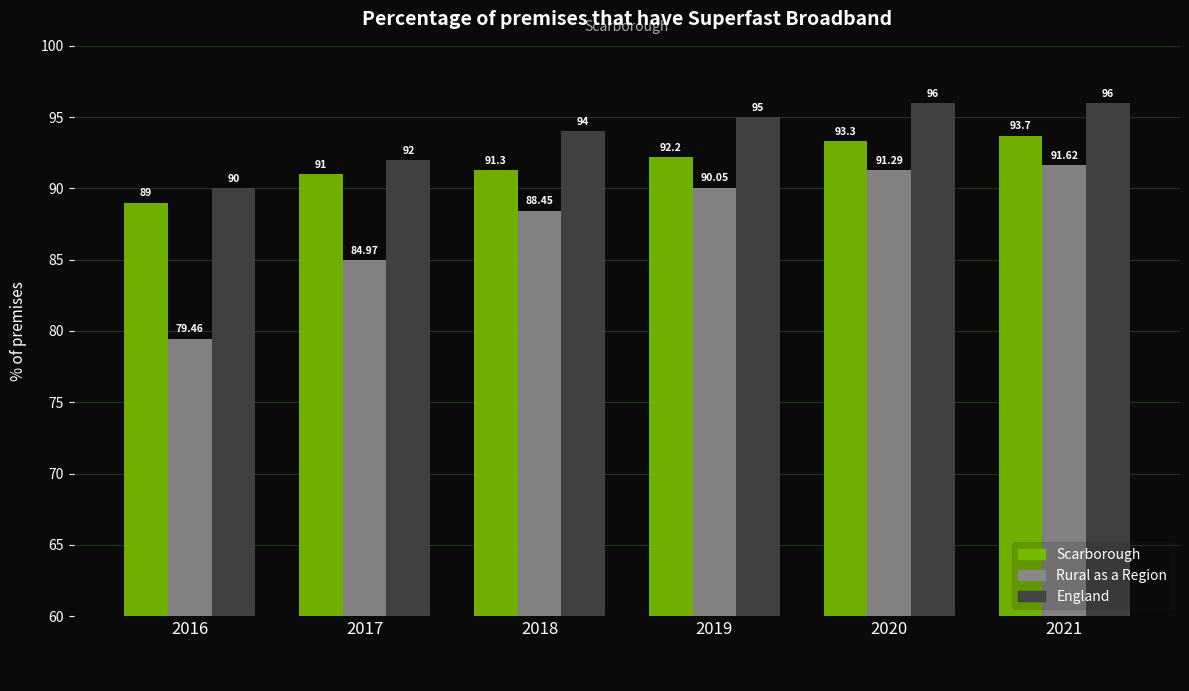

What is the greatest value displayed?

96.0